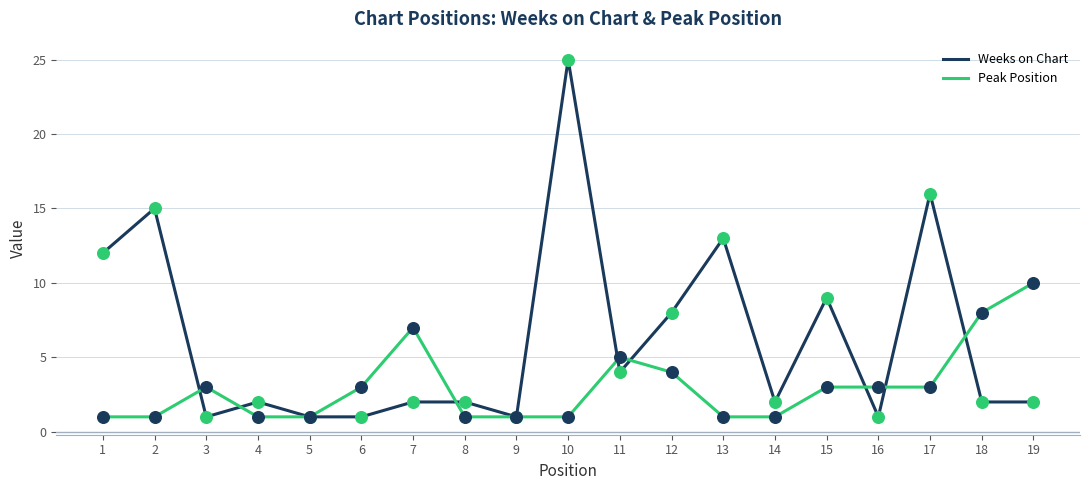

At how many categories does at least one series exceed 17?

1